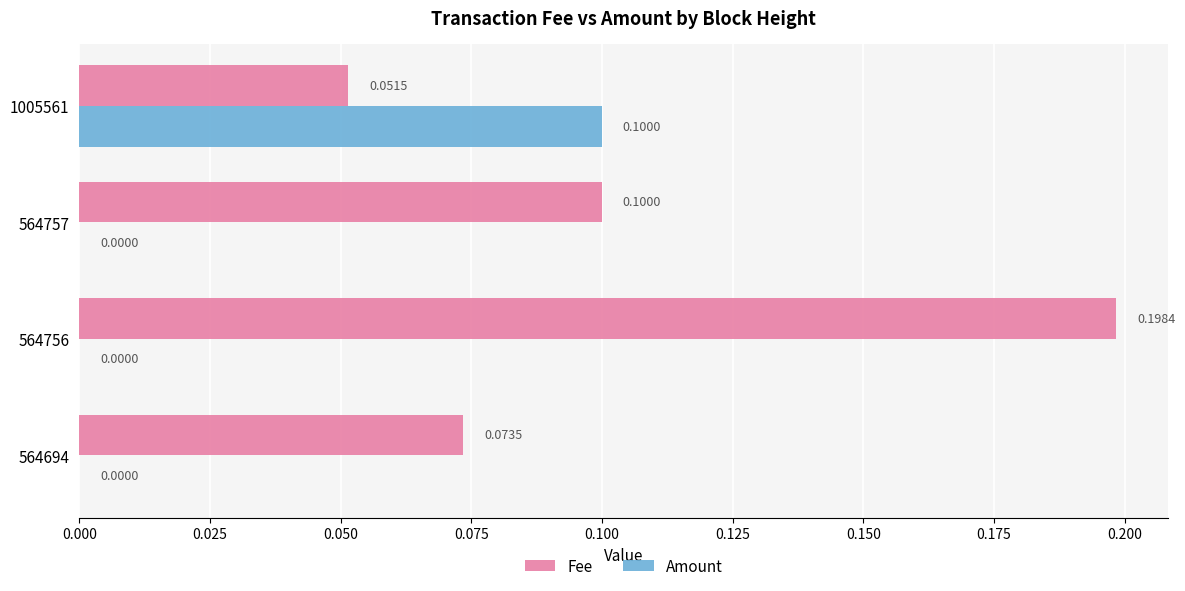

Between 564694 and 1005561, which series saw the biggest shift?

Amount